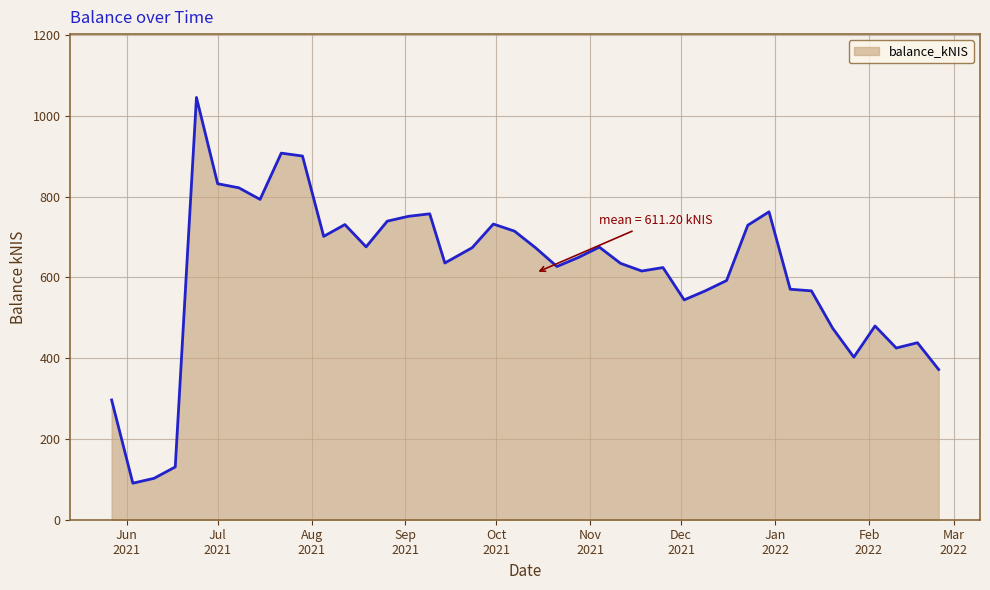

What is the difference between the maximum and minimum values?

954.8